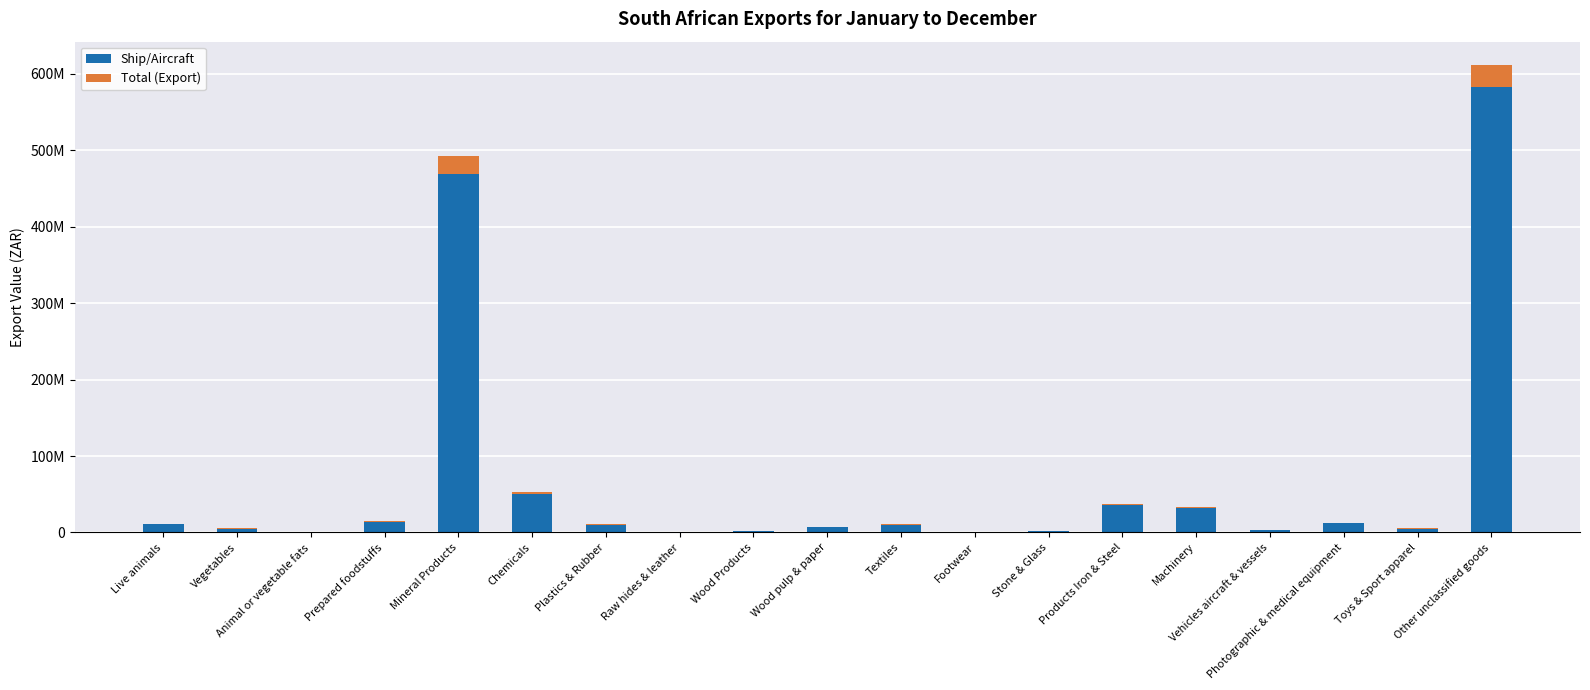

What is the total value across all series at Animal or vegetable fats?

239377.9